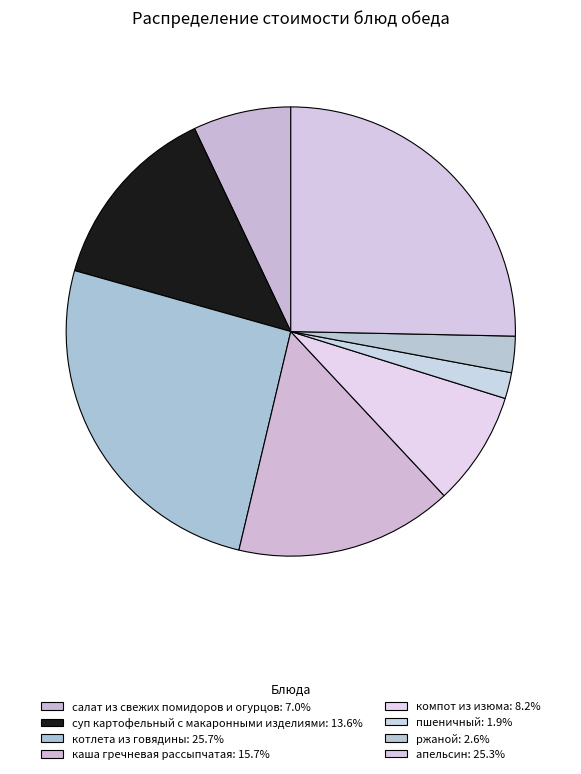

Do котлета из говядины and каша гречневая рассыпчатая together represent more than half of the pie?

No